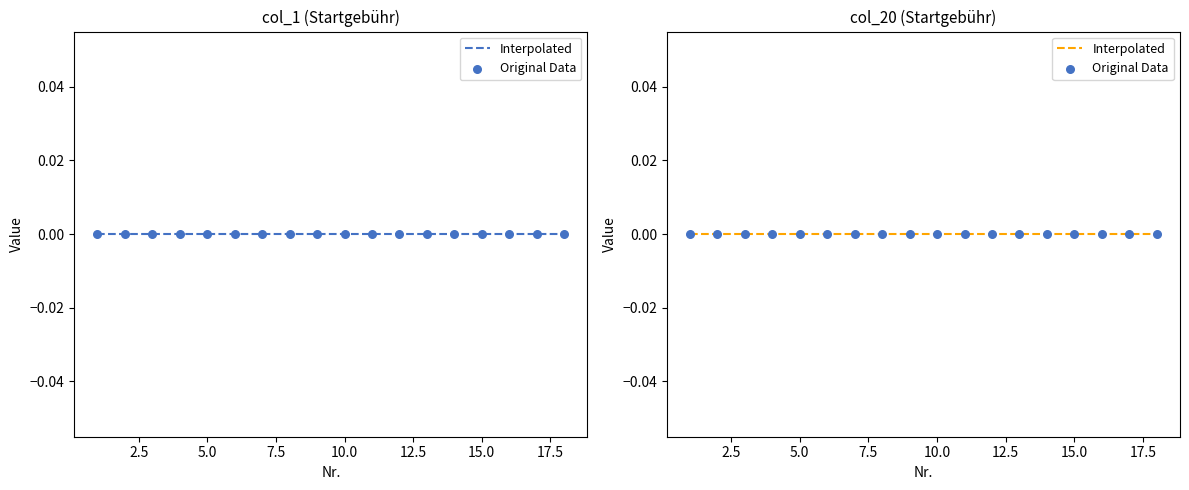

Which series reaches the minimum Y coordinate?

col_1